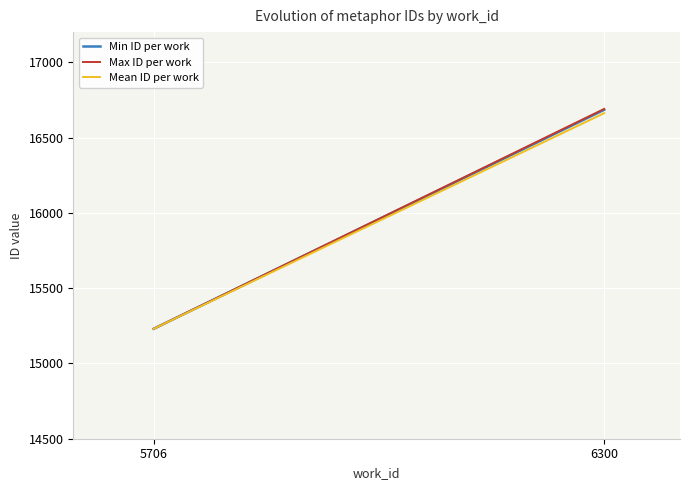

Which category has the lowest value in the Max ID per work series?

5706